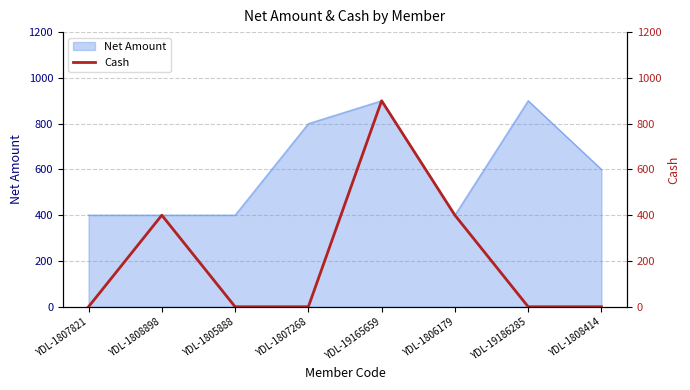

The value of Net Amount at YDL-1806179 is 400. True or false?

True